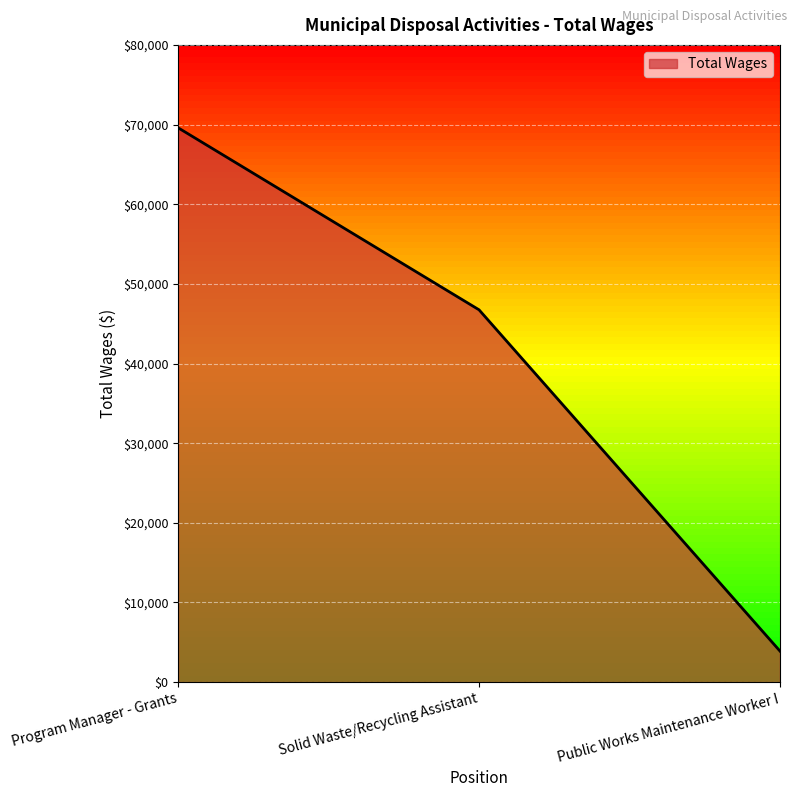

The chart shows a value of 46742 at Solid Waste/Recycling Assistant. True or false?

True